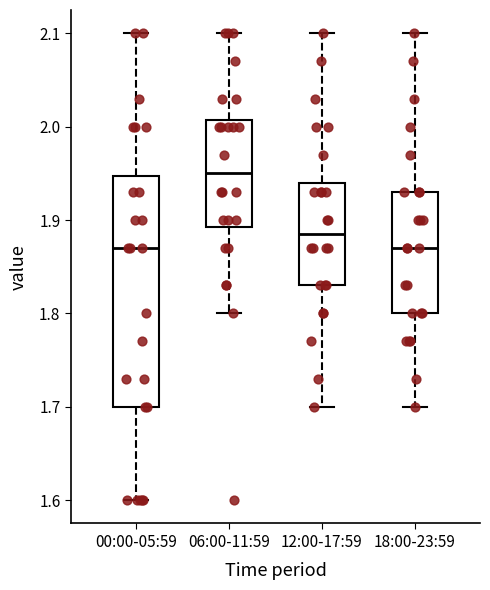

Reading left to right, transcribe this box plot: for each box, give where its median line is, the range the box spans, and where its two whiskers end, as read against the y-axis. The values are not printed on the chart, so give them approximately, as read against the axis.

00:00-05:59: median 1.87, box 1.70 to 1.95, whiskers 1.60 to 2.10
06:00-11:59: median 1.95, box 1.89 to 2.01, whiskers 1.80 to 2.10
12:00-17:59: median 1.89, box 1.83 to 1.94, whiskers 1.70 to 2.10
18:00-23:59: median 1.87, box 1.80 to 1.93, whiskers 1.70 to 2.10